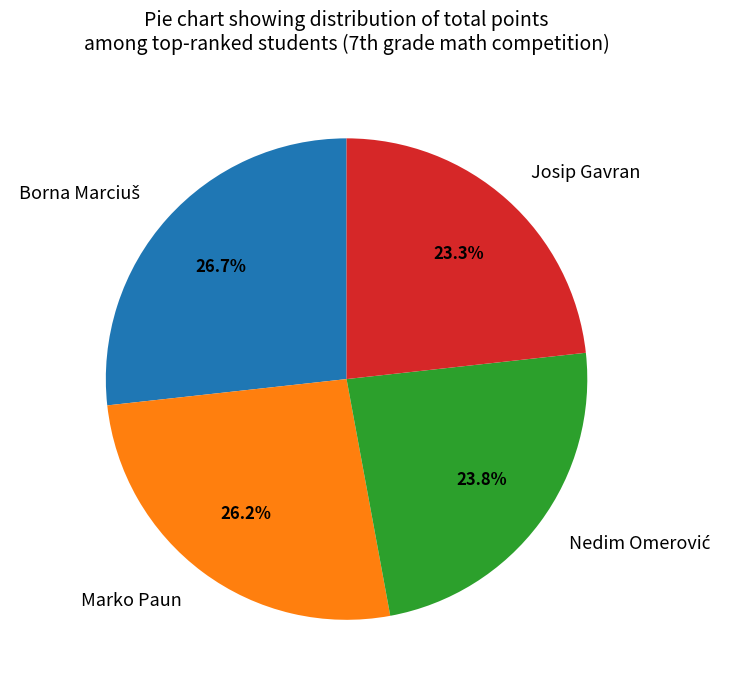

To the nearest percent, what portion does Josip Gavran represent?

23%